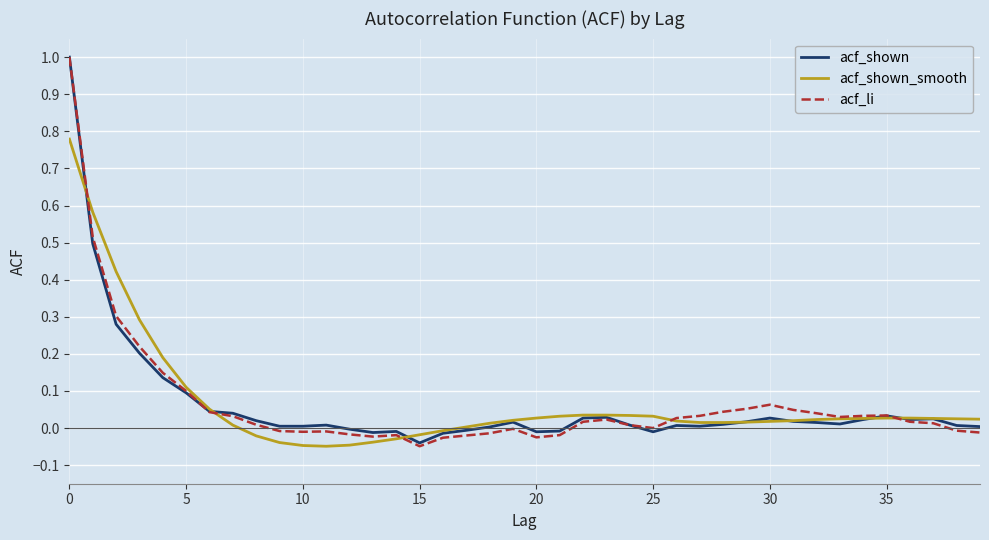

Which series has the widest spread of values?

acf_li